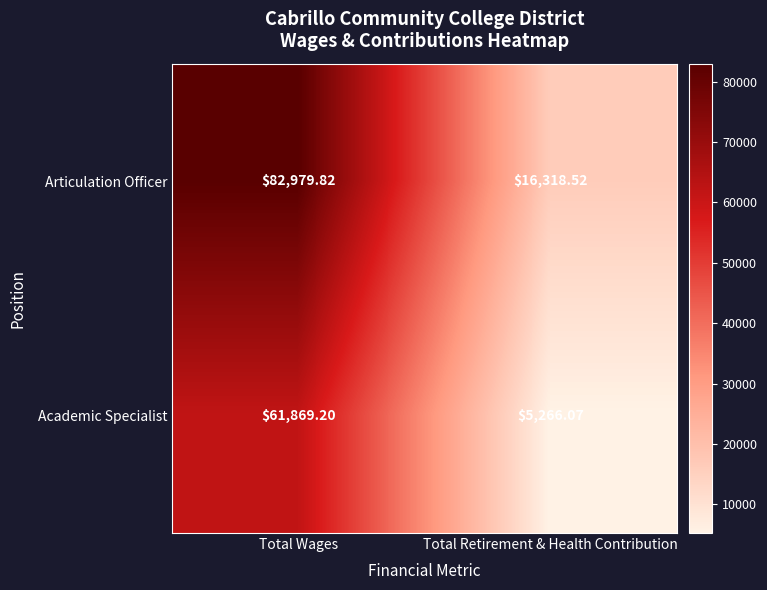

Which category has the lowest value across all series?

Total Retirement & Health Contribution